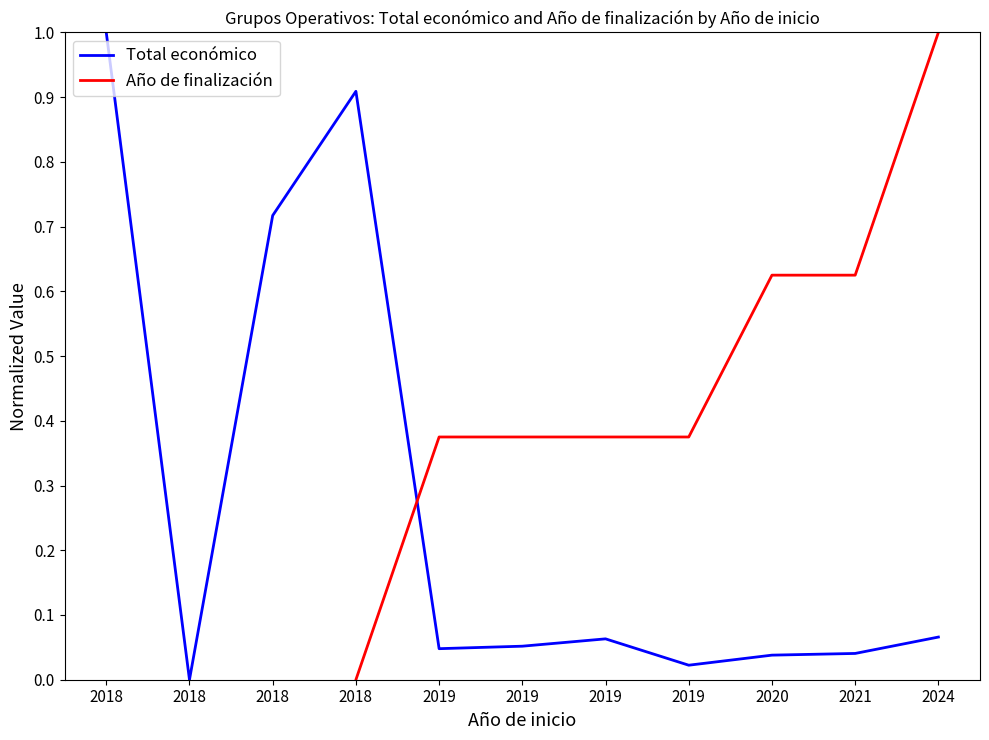

Where is the first local maximum for Total económico?

2018